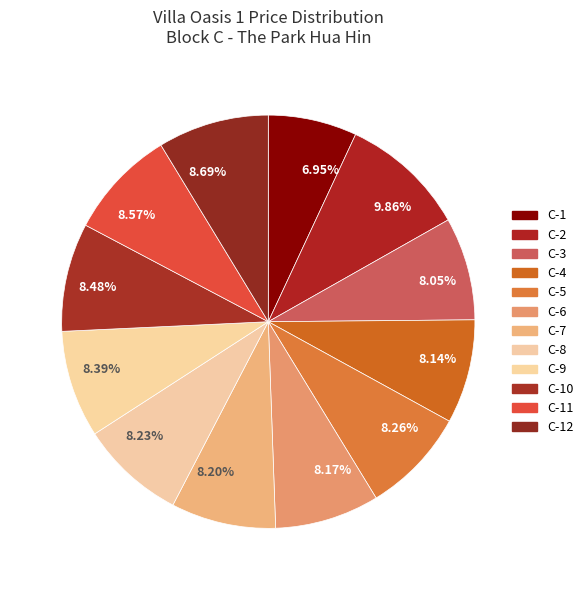

To the nearest percent, what is the difference between the largest and smallest slice percentages?

3%